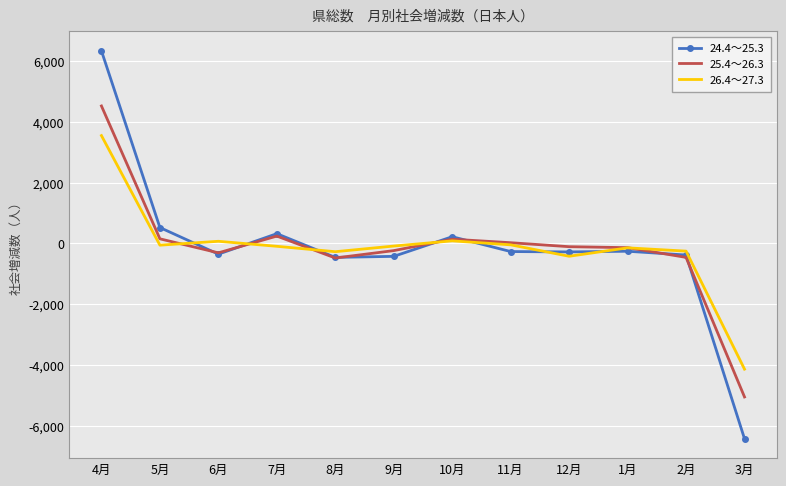

What is the minimum value for 25.4～26.3?

-5051